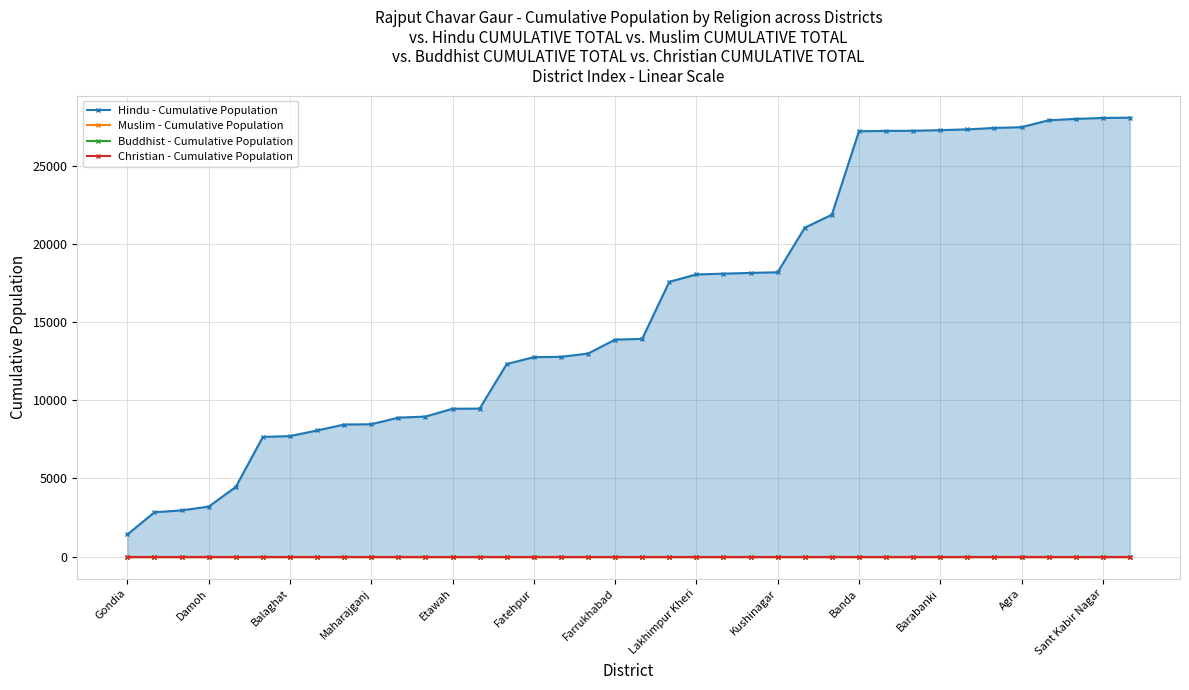

At how many categories does at least one series exceed 27510?

4